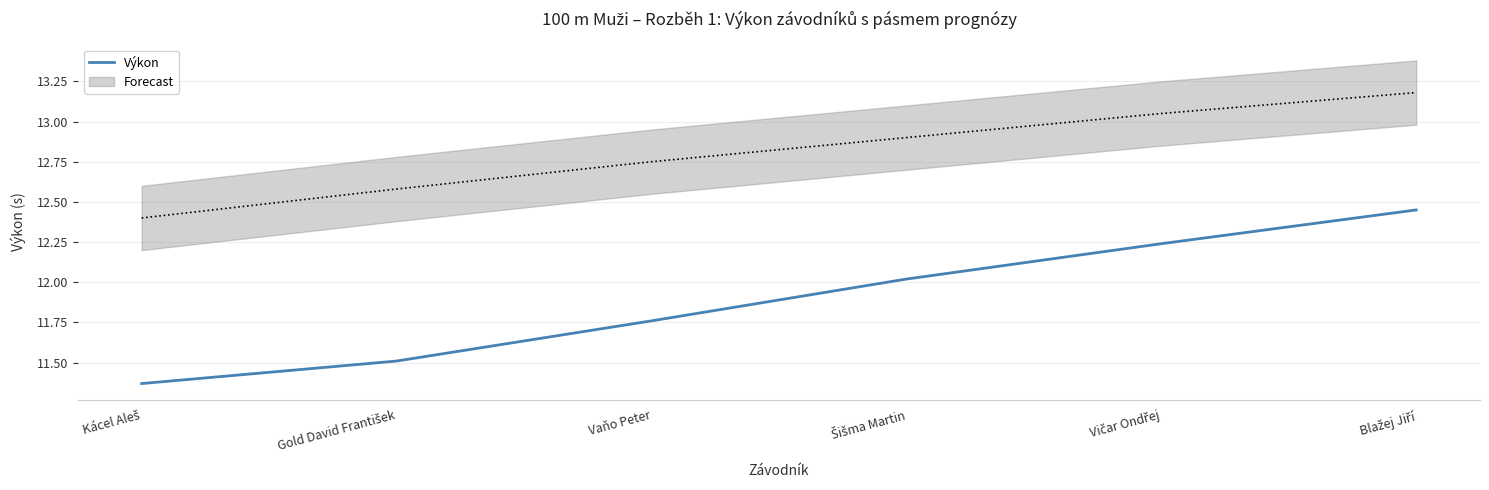

What is the minimum value shown in the chart?

11.4